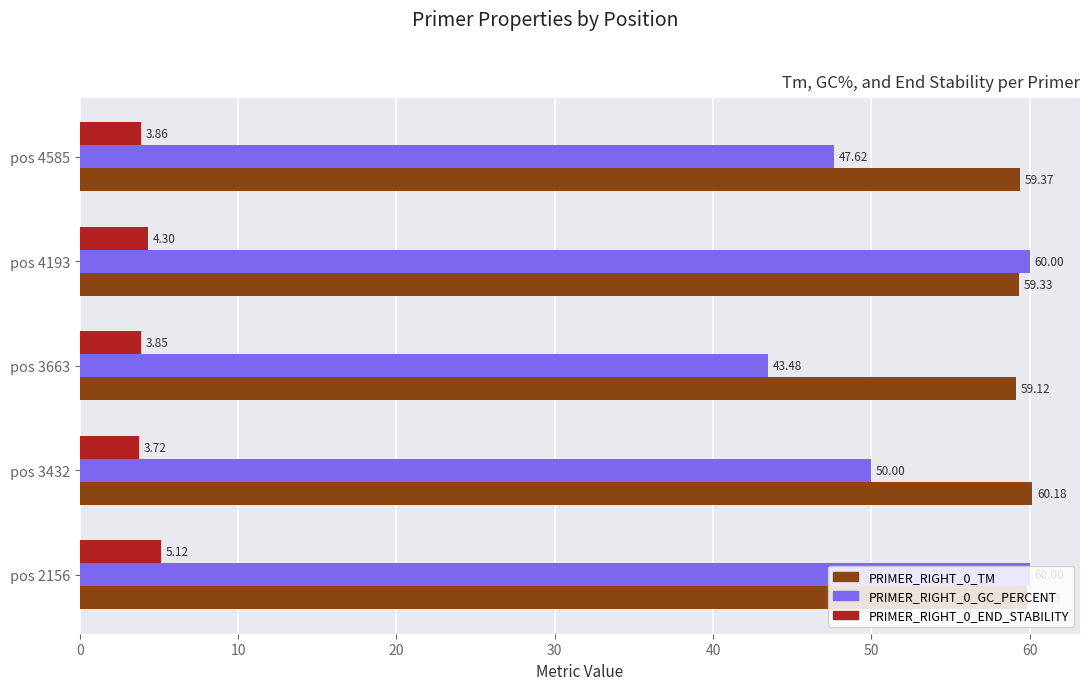

What is the difference between the maximum and minimum values in the PRIMER_RIGHT_0_TM series?

1.1